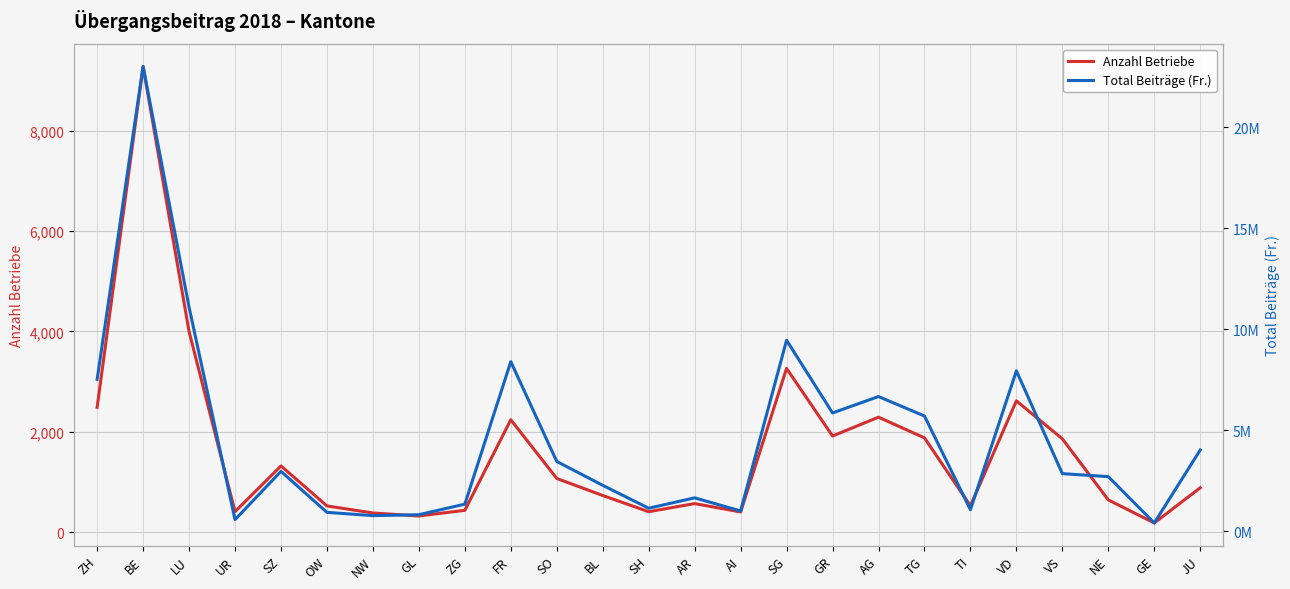

Reading left to right, extract all data points from this chart.

Anzahl Betriebe: ZH=2488	BE=9281	LU=3999	UR=407	SZ=1319	OW=521	NW=381	GL=321	ZG=434	FR=2239	SO=1069	BL=729	SH=406	AR=568	AI=401	SG=3262	GR=1915	AG=2290	TG=1878	TI=523	VD=2616	VS=1859	NE=641	GE=182	JU=883
Total Beiträge (Fr.): ZH=7527265	BE=23008361	LU=11097459	UR=585435	SZ=2974917	OW=946183	NW=783211	GL=829624	ZG=1351079	FR=8402219	SO=3463924	BL=2282791	SH=1149676	AR=1663943	AI=1015020	SG=9462103	GR=5864195	AG=6675977	TG=5712516	TI=1076651	VD=7946812	VS=2861864	NE=2712724	GE=421528	JU=4031285